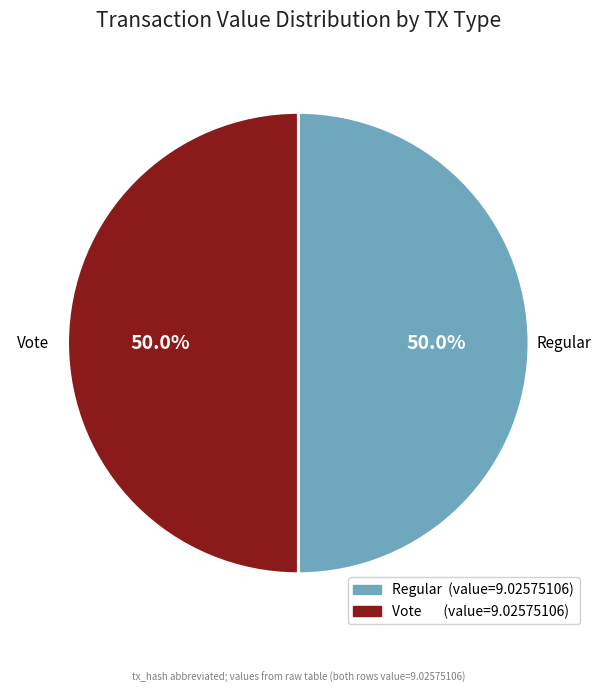

Count the number of slices in the pie.

2